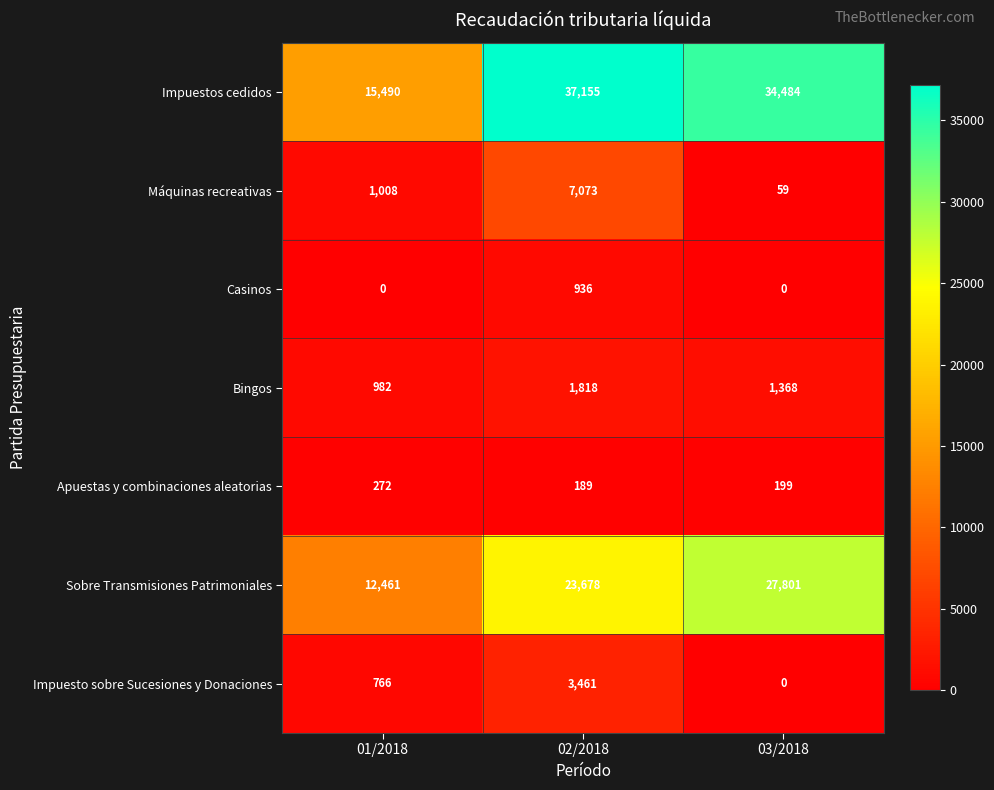

Reading right to left, list all the values displayed in this chart.

Impuestos cedidos: 34484	37155	15490
Máquinas recreativas: 59	7073	1008
Casinos: 0	936	0
Bingos: 1368	1818	982
Apuestas y combinaciones aleatorias: 199	189	272
Sobre Transmisiones Patrimoniales: 27801	23678	12461
Impuesto sobre Sucesiones y Donaciones: 0	3461	766